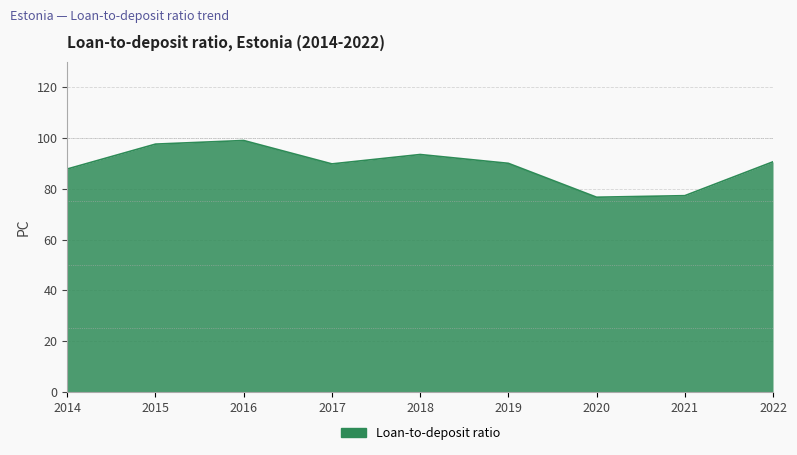

What is the greatest value displayed?

99.0